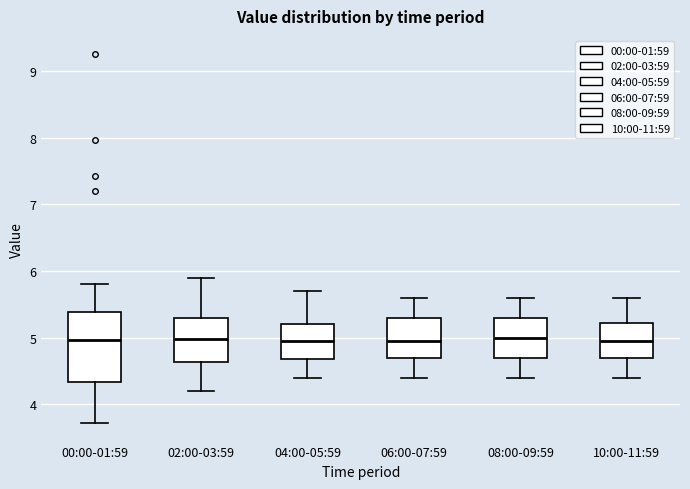

Where does the upper whisker of the box for 10:00-11:59 end on the y-axis? The values are not printed on the chart, so give them approximately, as read against the axis.

5.6